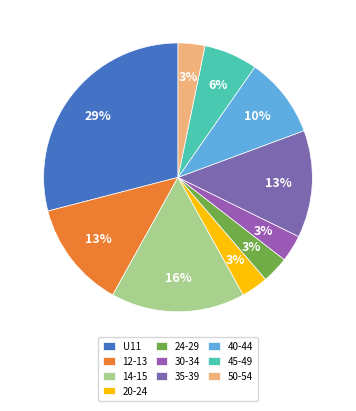

To the nearest percent, what portion does 14-15 represent?

16%